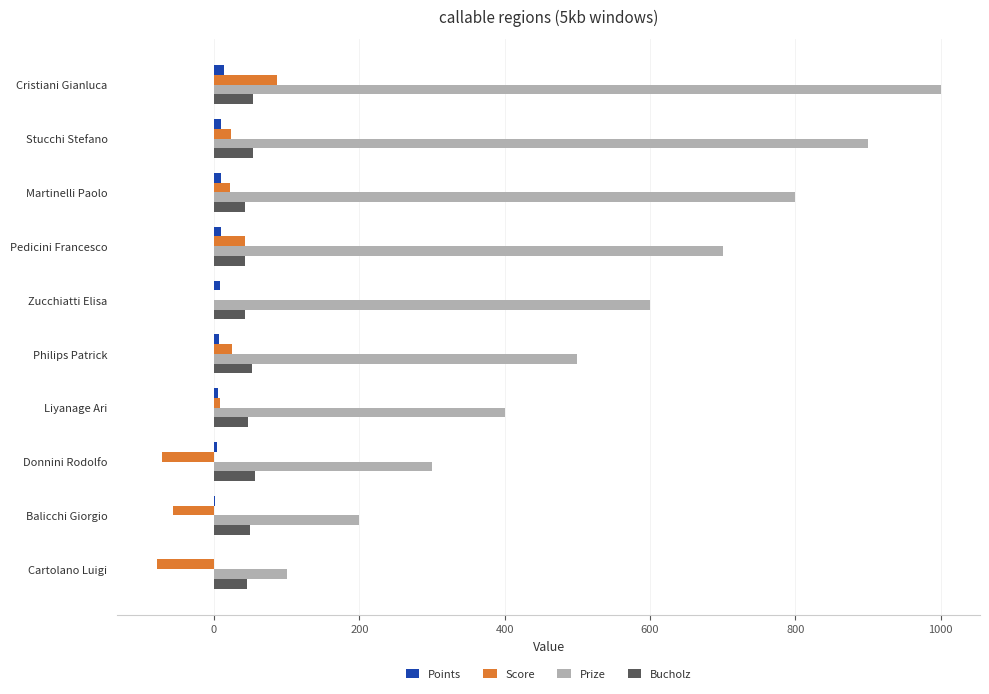

Between Pedicini Francesco and Balicchi Giorgio, which series saw the biggest shift?

Prize